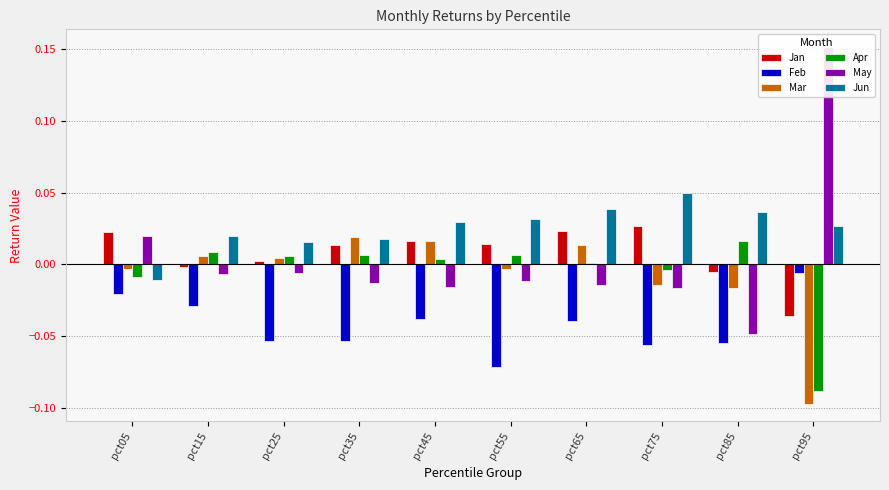

Reading left to right, list all the values displayed in this chart.

Jan: 0.0	-0.0	0.0	0.0	0.0	0.0	0.0	0.0	-0.0	-0.0
Feb: -0.0	-0.0	-0.1	-0.1	-0.0	-0.1	-0.0	-0.1	-0.1	-0.0
Mar: -0.0	0.0	0.0	0.0	0.0	-0.0	0.0	-0.0	-0.0	-0.1
Apr: -0.0	0.0	0.0	0.0	0.0	0.0	0.0	-0.0	0.0	-0.1
May: 0.0	-0.0	-0.0	-0.0	-0.0	-0.0	-0.0	-0.0	-0.0	0.2
Jun: -0.0	0.0	0.0	0.0	0.0	0.0	0.0	0.0	0.0	0.0